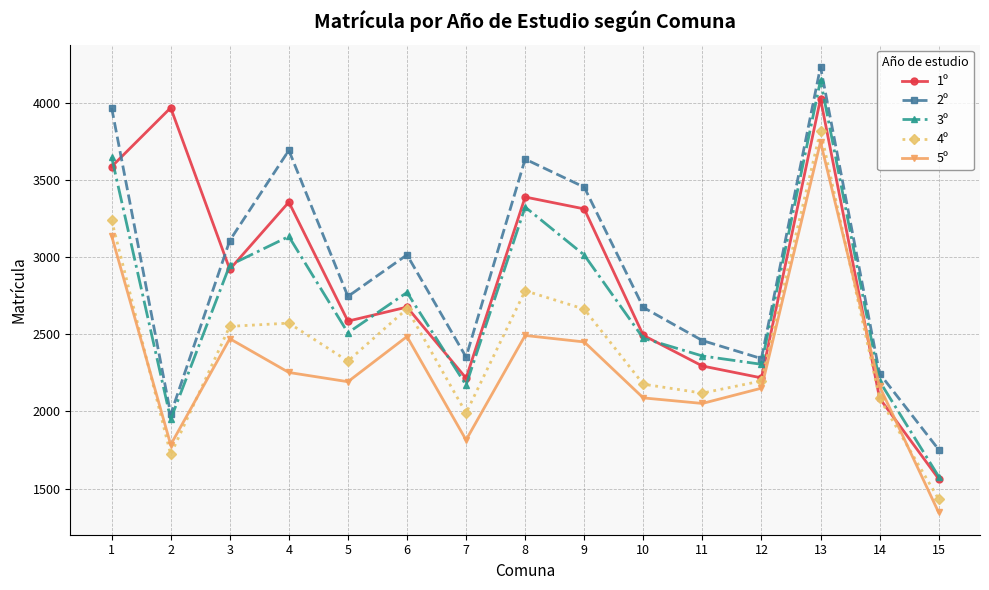

At which label does 4º first exceed 2327?

1